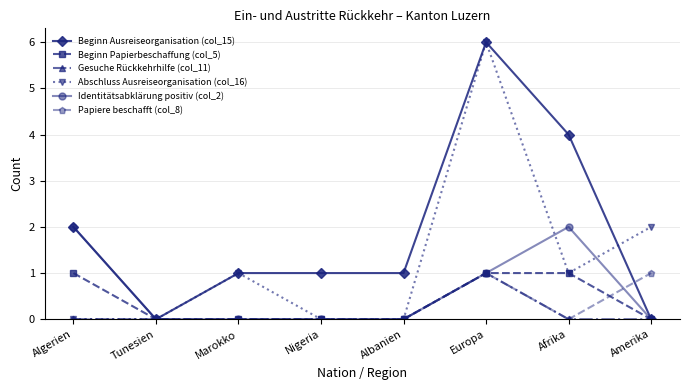

True or false: Abschluss Ausreiseorganisation (col_16) has more than 1 points higher than both neighbors.

True